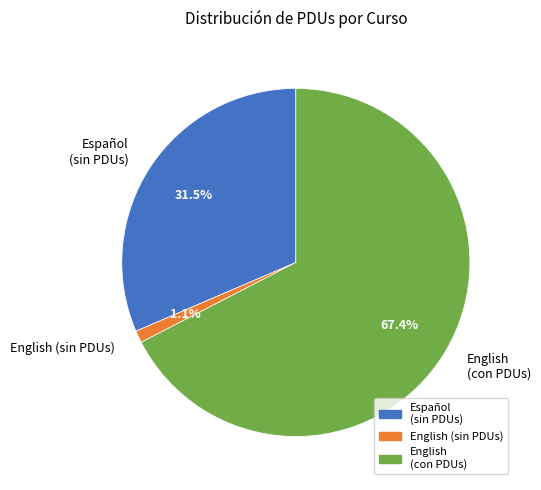

How much of the chart is everything except Español (sin PDUs)?

68.5%